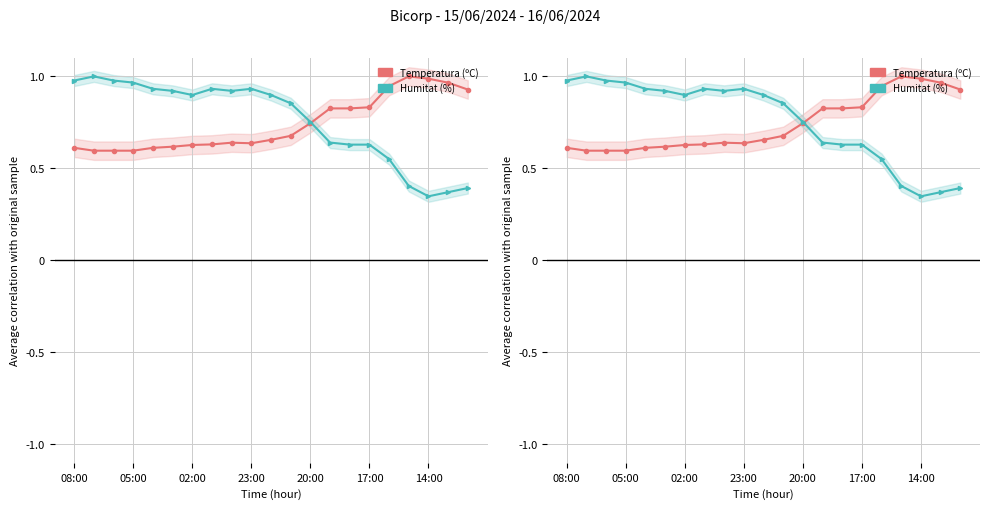

How many categories are shown in the chart?

21